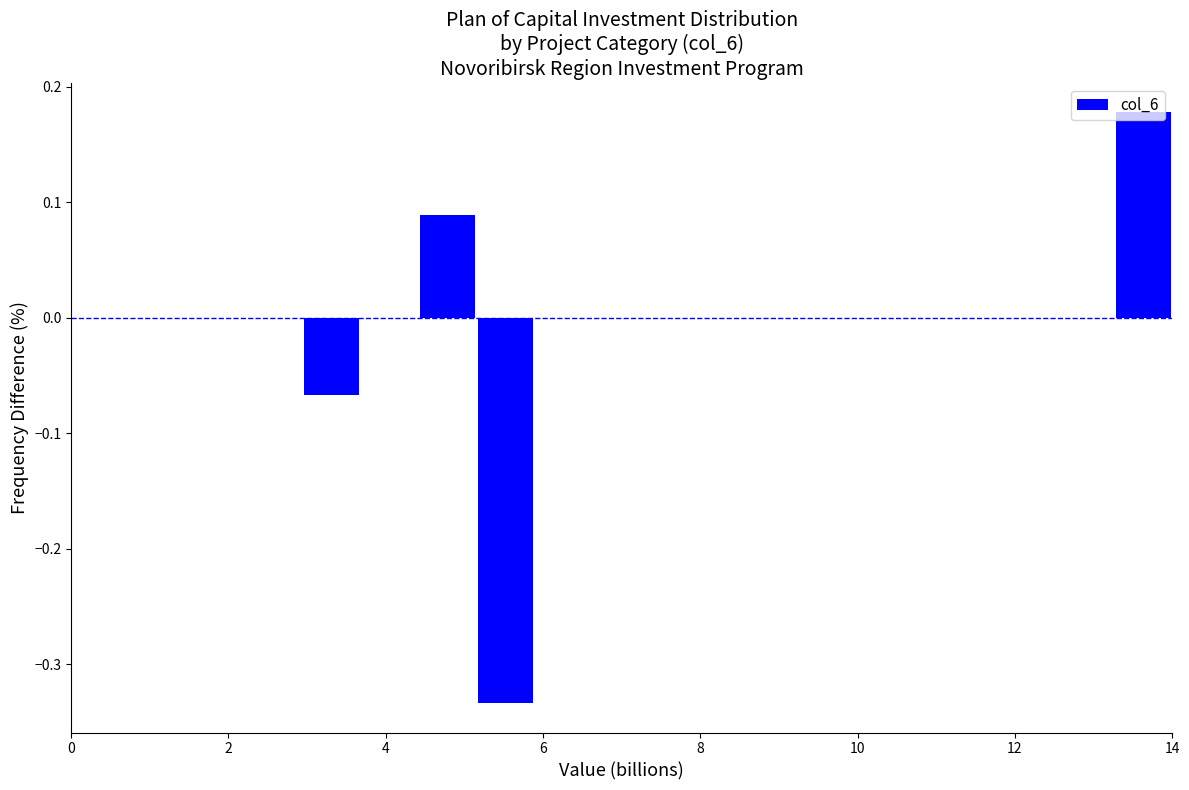

Read against the x-axis, roughly where is the centre of the tallest bar?

13.6